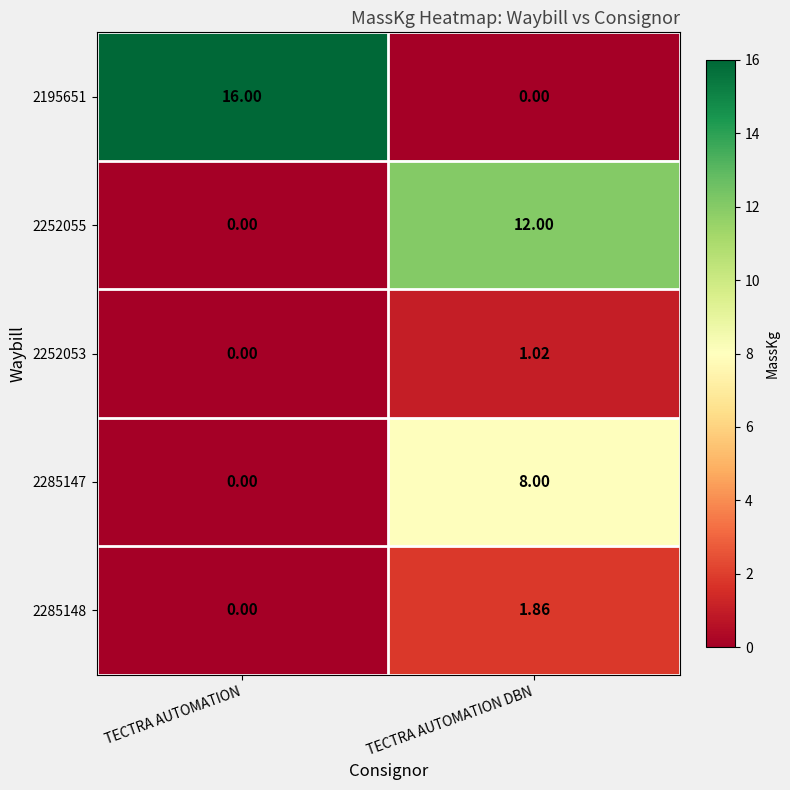

What is the maximum value shown in the chart?

16.0